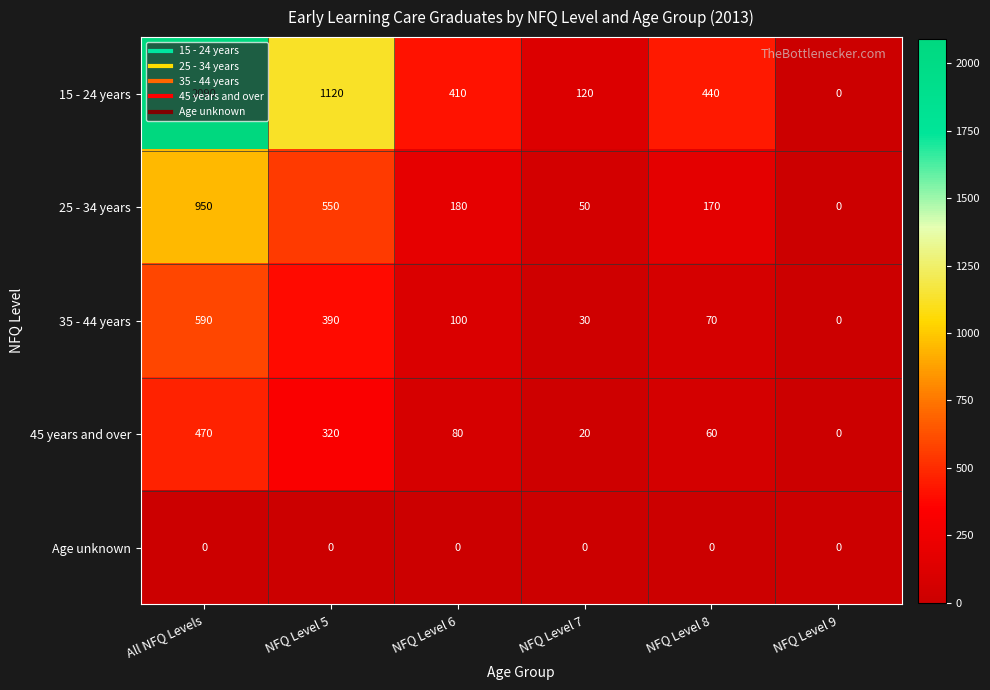

Where is 15 - 24 years nearest to the value 1045?

NFQ Level 5